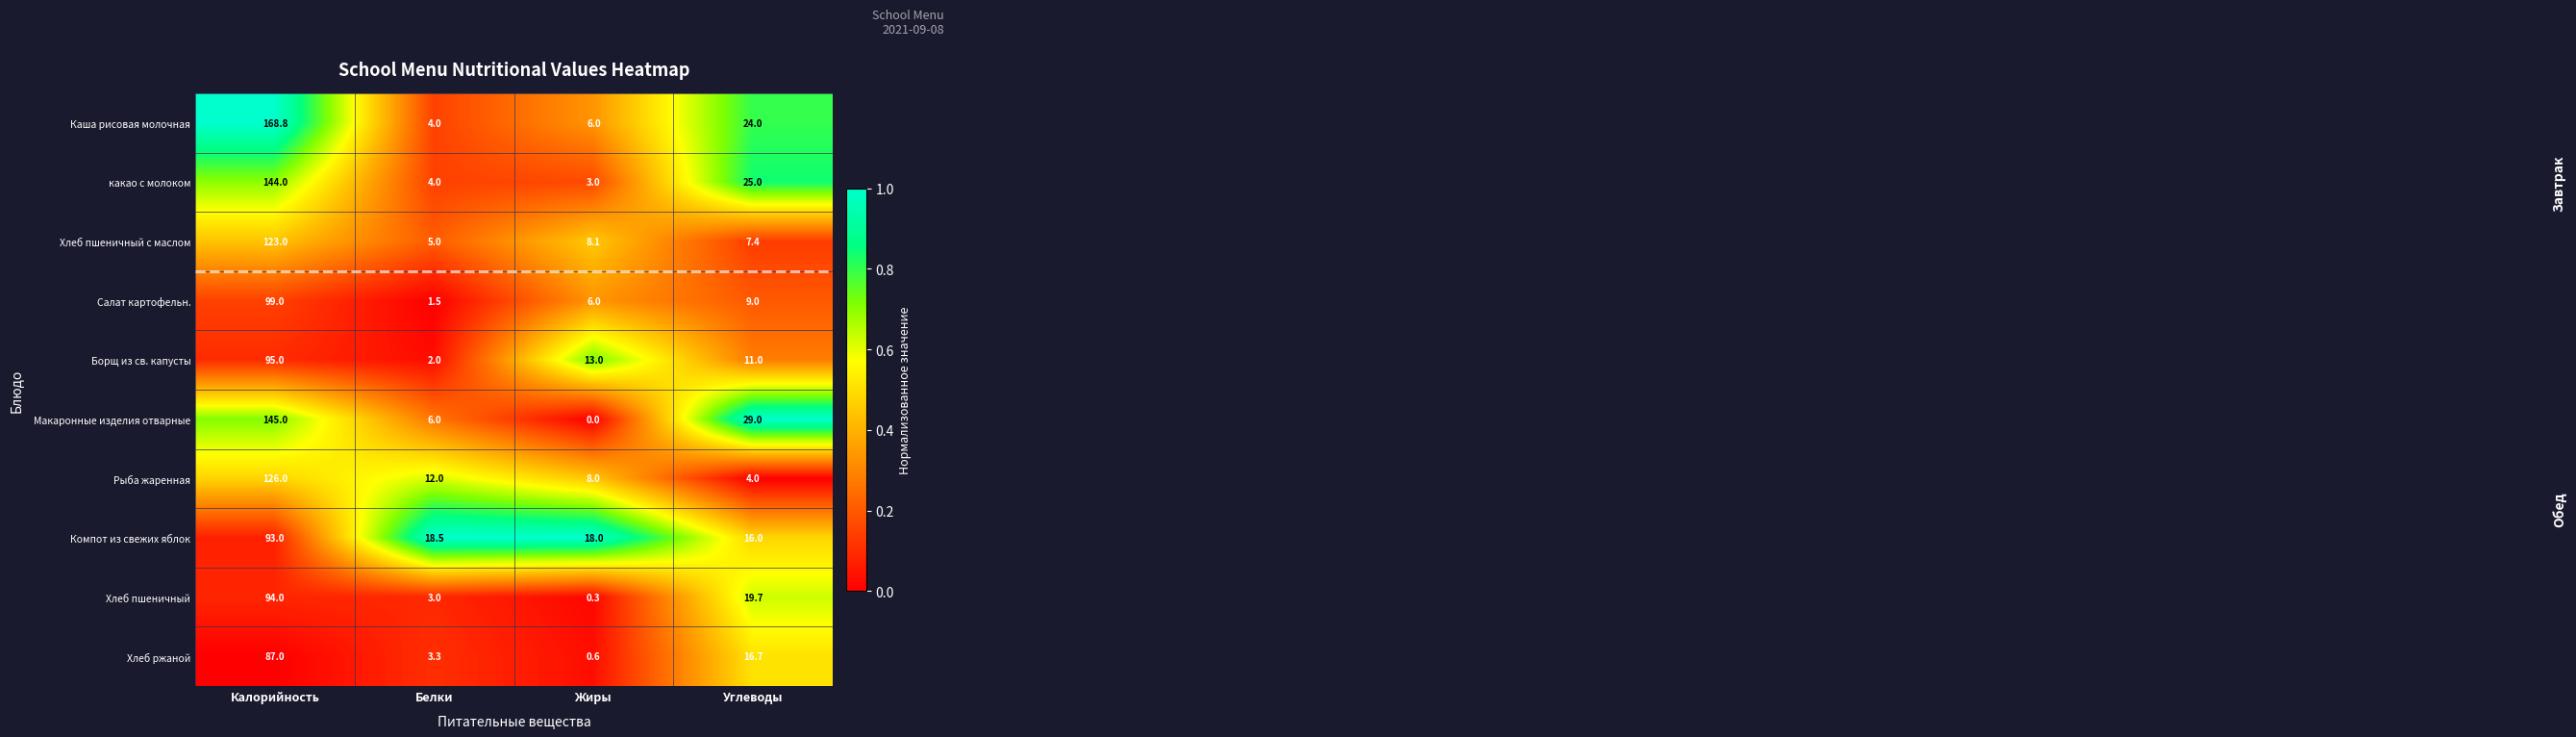

Where does the Каша рисовая молочная series first go above 24?

Калорийность